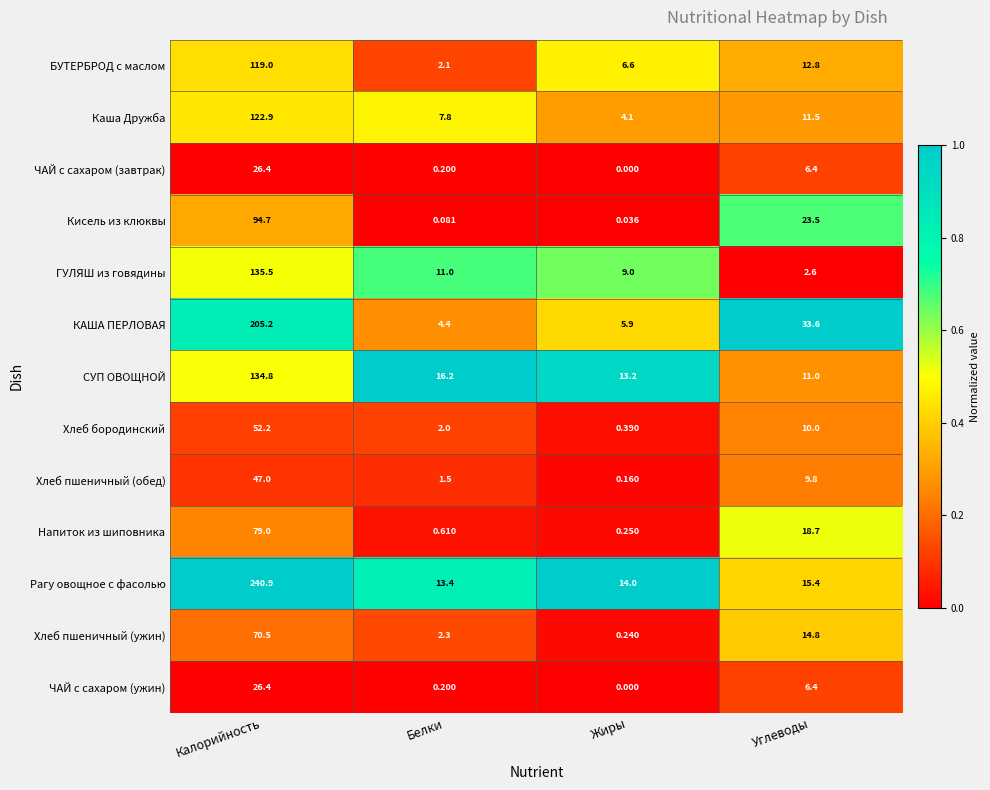

Where is Каша Дружба nearest to the value 63?

Углеводы